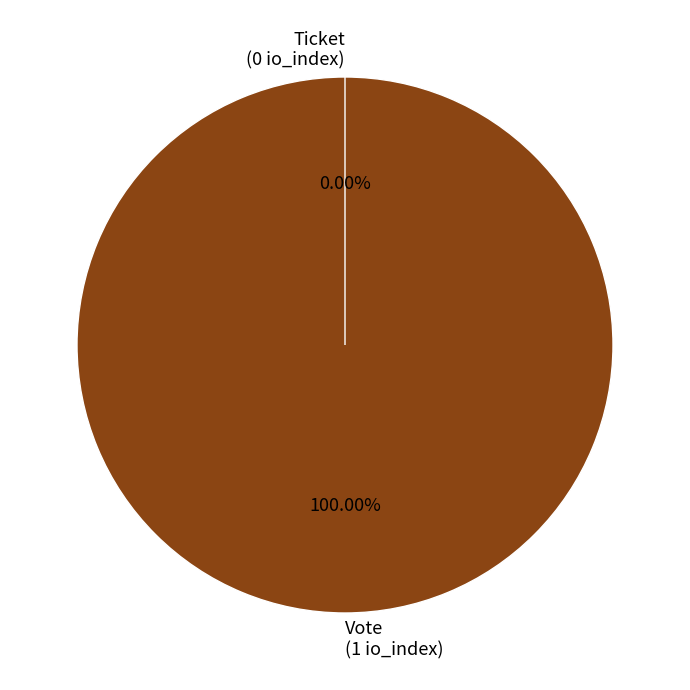

Between Vote and Ticket, which is larger?

Vote